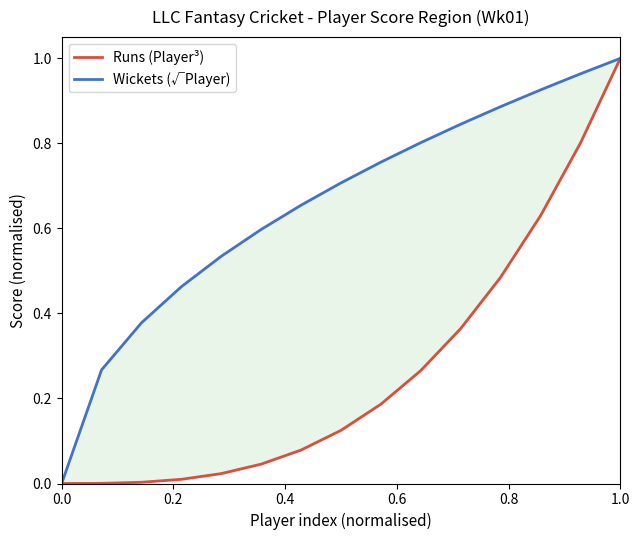

True or false: Wickets (√Player) and Runs (Player³) intersect in this chart.

False